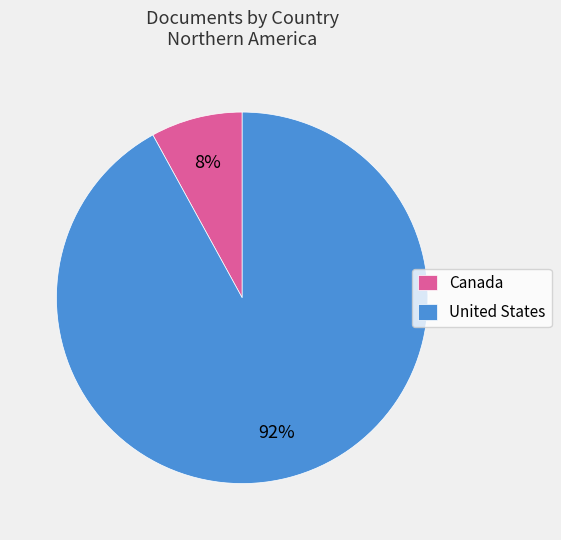

To the nearest percent, what is the average slice percentage?

50%